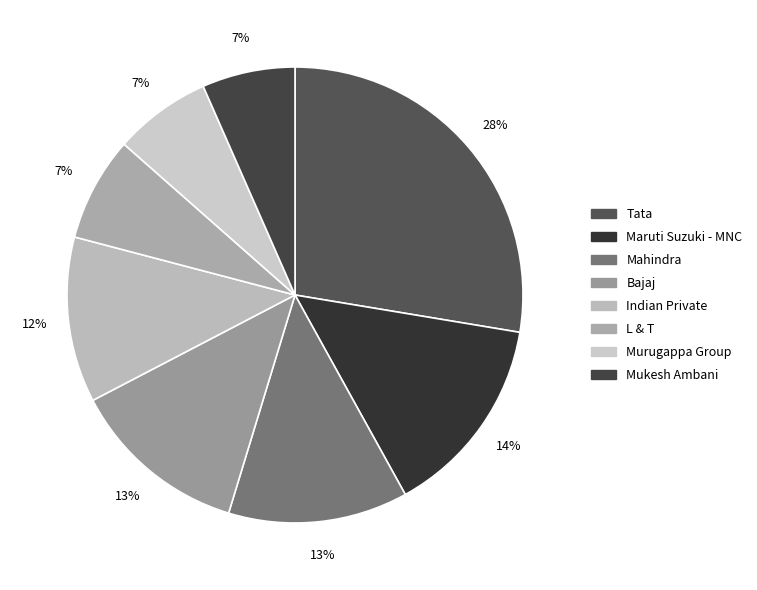

To the nearest percent, what is the difference between the Mukesh Ambani and L & T slice percentages?

1%